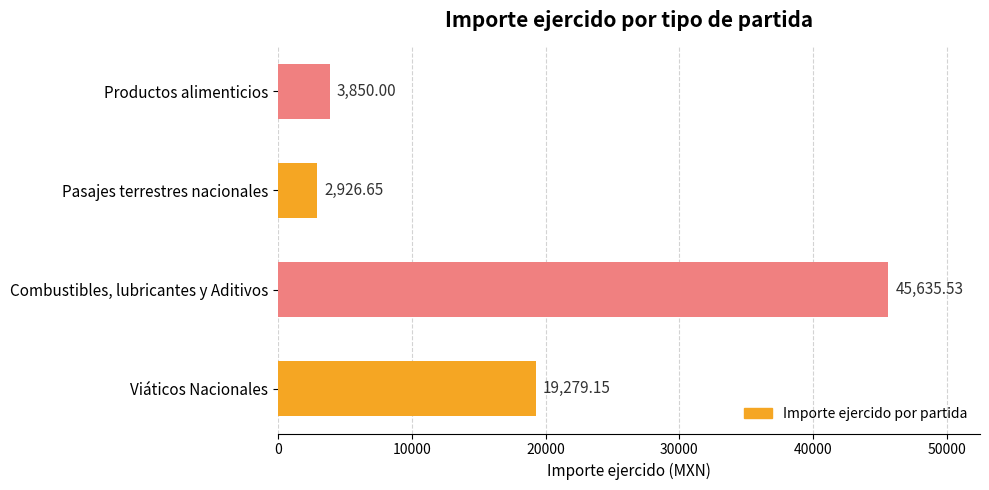

At which label is the value closest to 24281?

Viáticos Nacionales